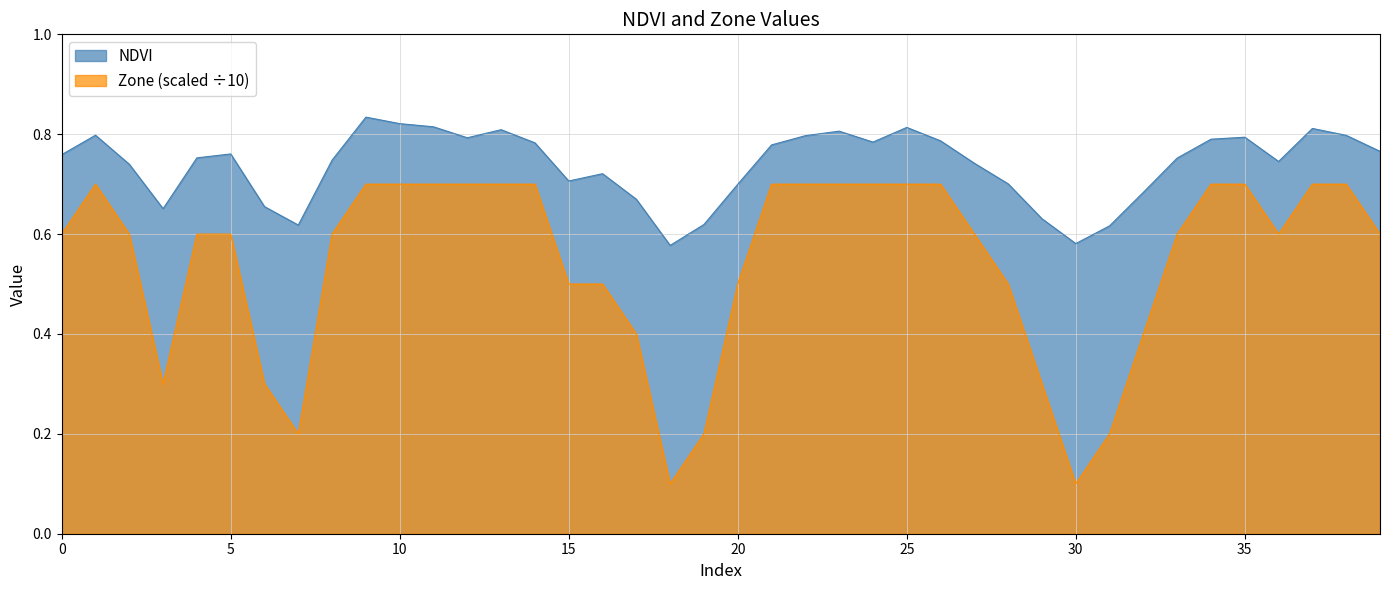

At which label does NDVI reach its peak?

9